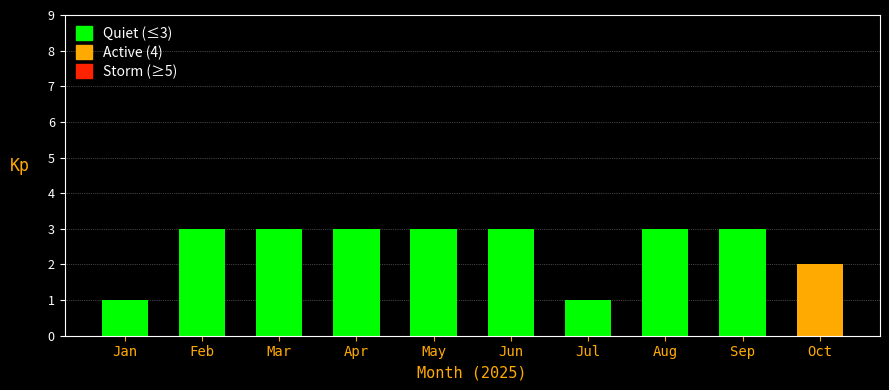

Reading right to left, list all the values displayed in this chart.

Oct=2	Sep=3	Aug=3	Jul=1	Jun=3	May=3	Apr=3	Mar=3	Feb=3	Jan=1